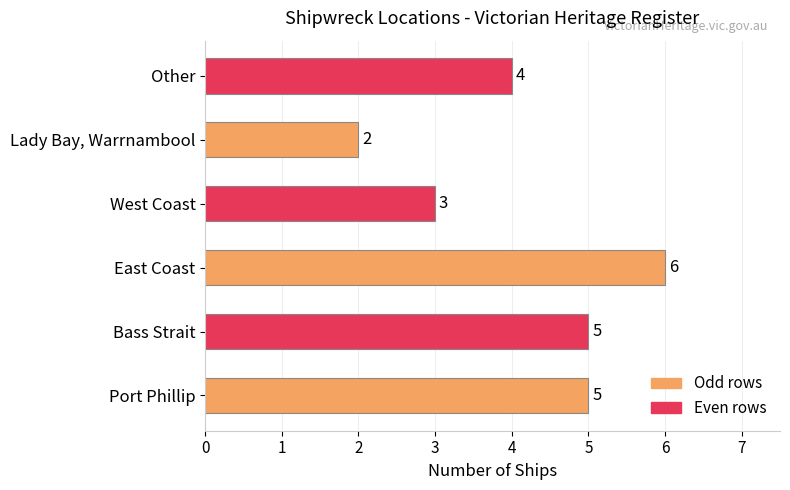

Reading bottom to top, extract all data points from this chart.

Port Phillip=5	Bass Strait=5	East Coast=6	West Coast=3	Lady Bay, Warrnambool=2	Other=4